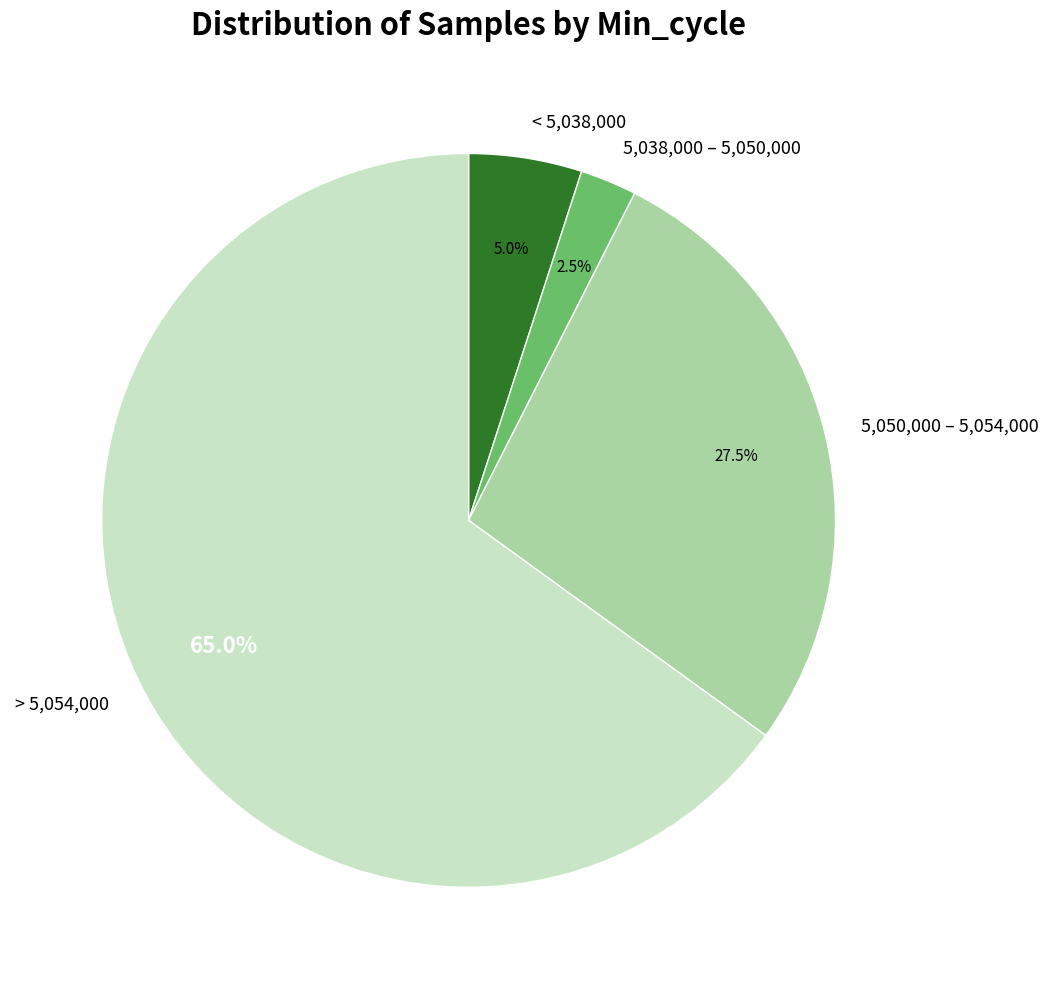

Is there a majority slice in this chart?

Yes